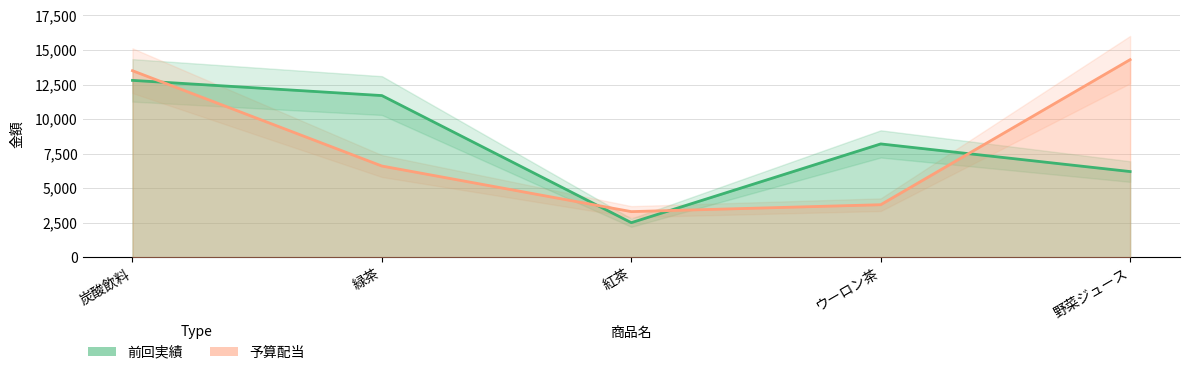

True or false: 予算配当 has more than 2 points higher than both neighbors.

False